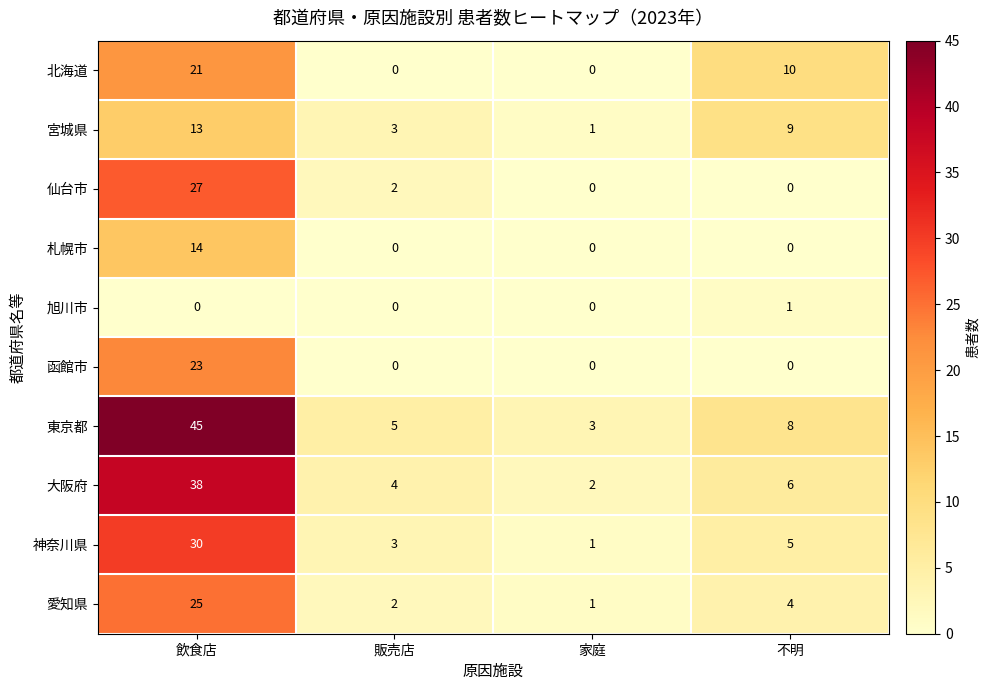

What is the difference between the 神奈川県 values at 飲食店 and 不明?

25